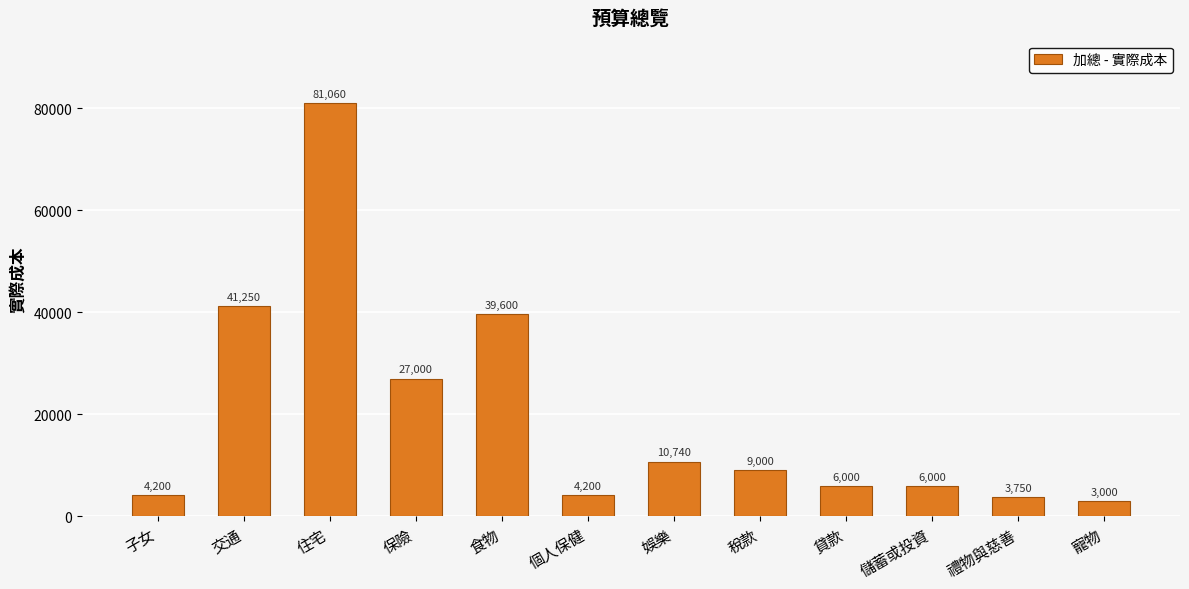

The value at 個人保健 is 4200. True or false?

True